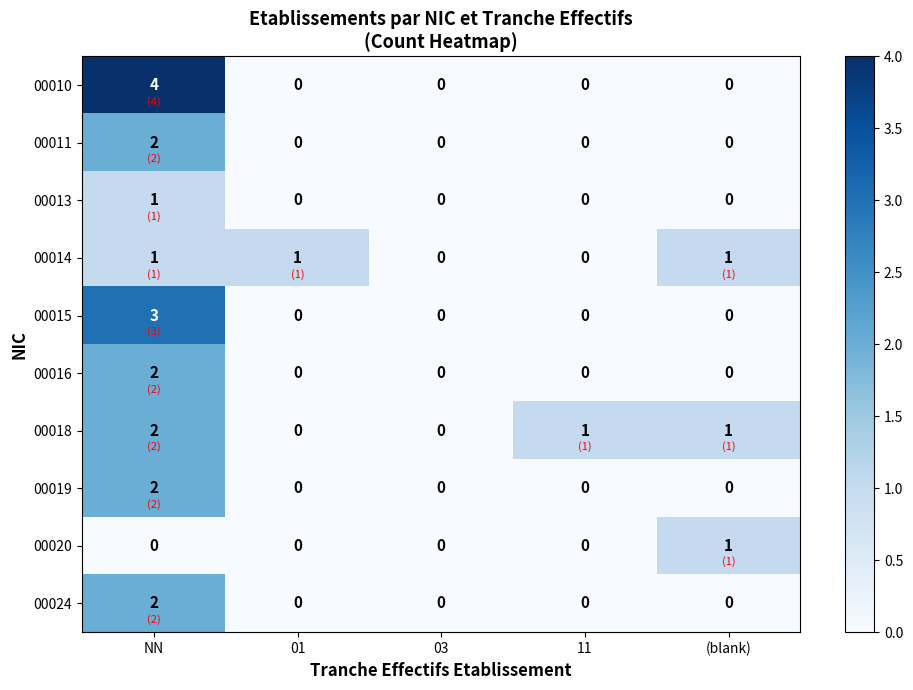

What is the sum of all 00015 values?

3